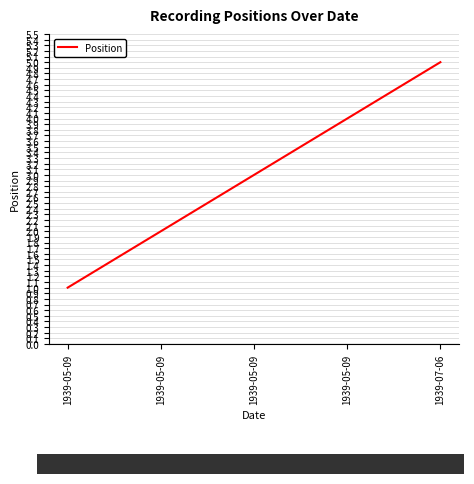

Reading left to right, list all the values displayed in this chart.

1939-05-09=1	1939-05-09=2	1939-05-09=3	1939-05-09=4	1939-07-06=5